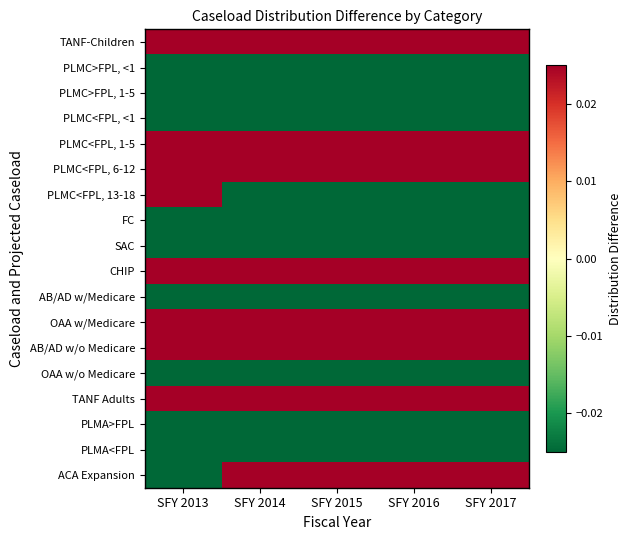

Which series has the largest range (max minus min)?

ACA Expansion